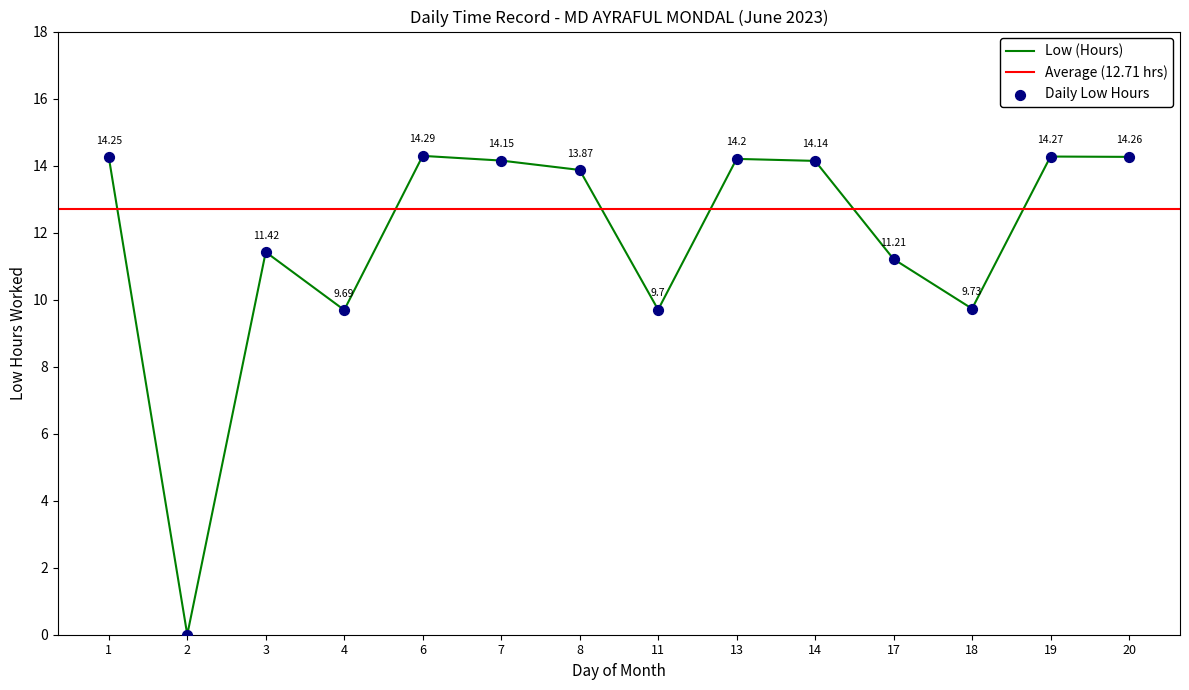

Approximately how many times larger is the value at 14 compared to 18?

1.5